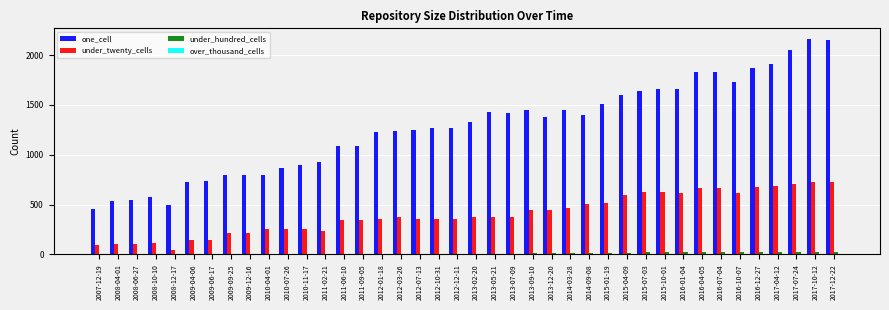

What is the highest value of the one_cell series?

2160